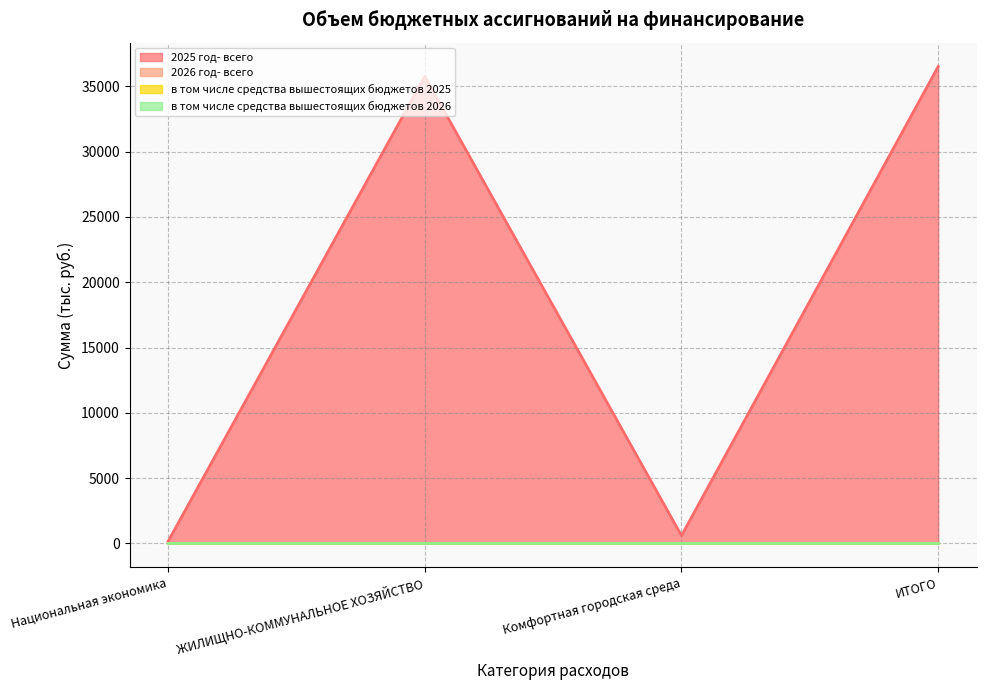

How many categories are shown in the chart?

4